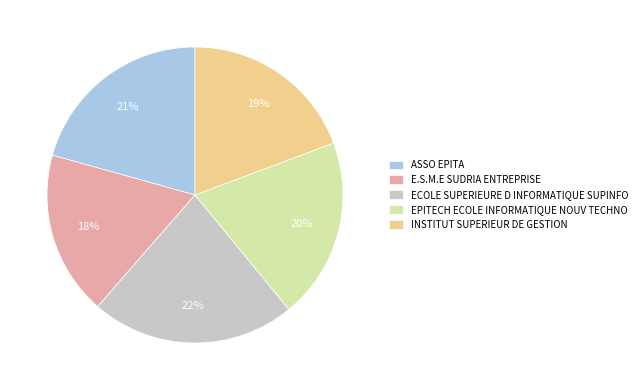

To the nearest percent, what is the difference between the largest and smallest slice percentages?

4%